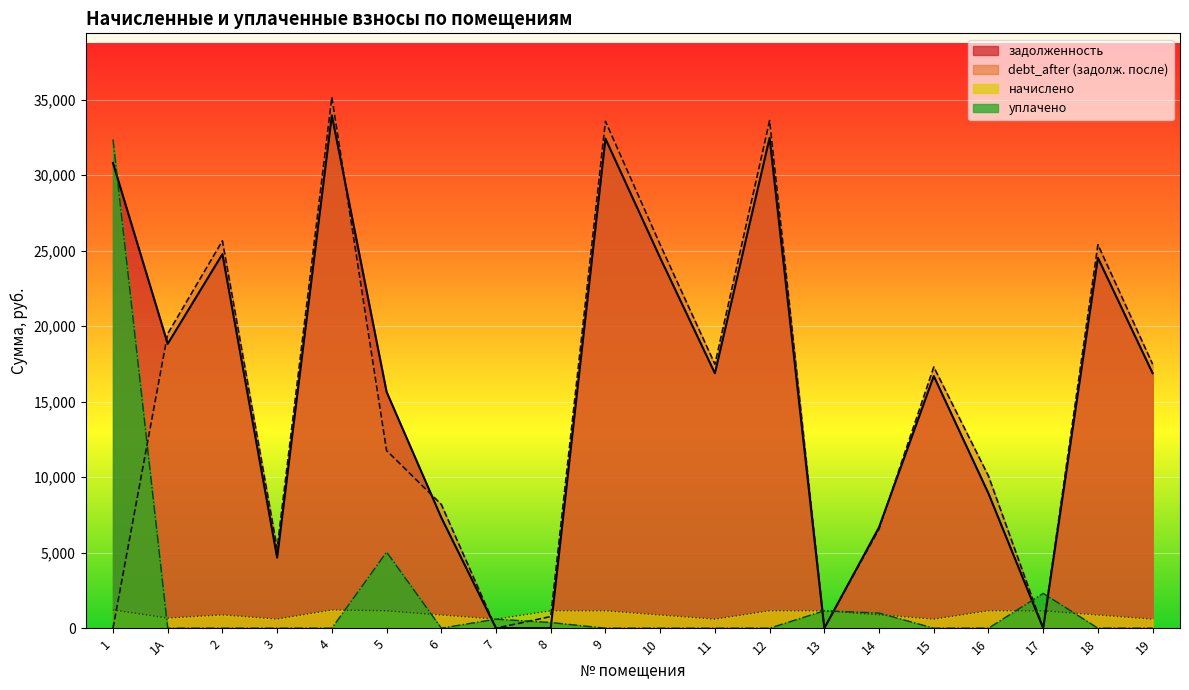

How many categories are shown in the chart?

20